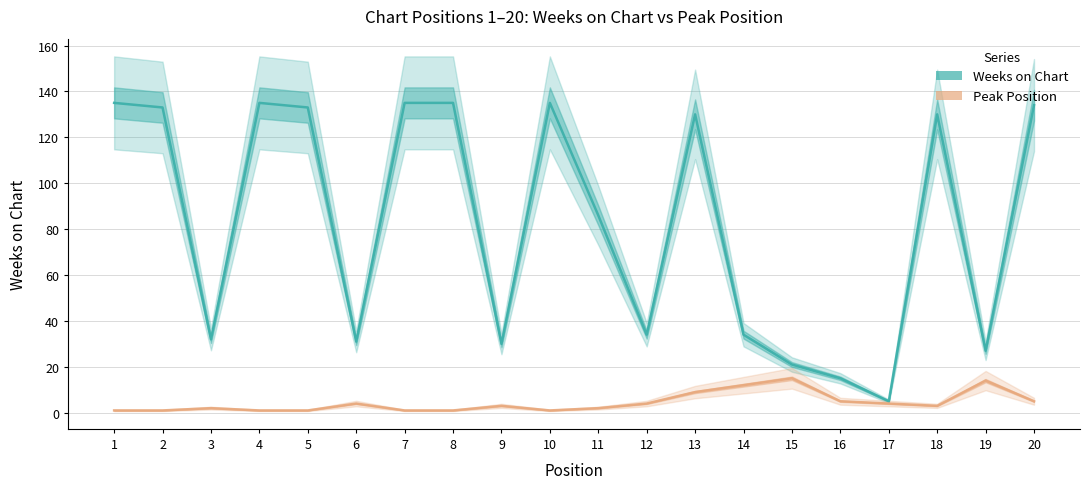

How many values in the Weeks on Chart series exceed 130?

8